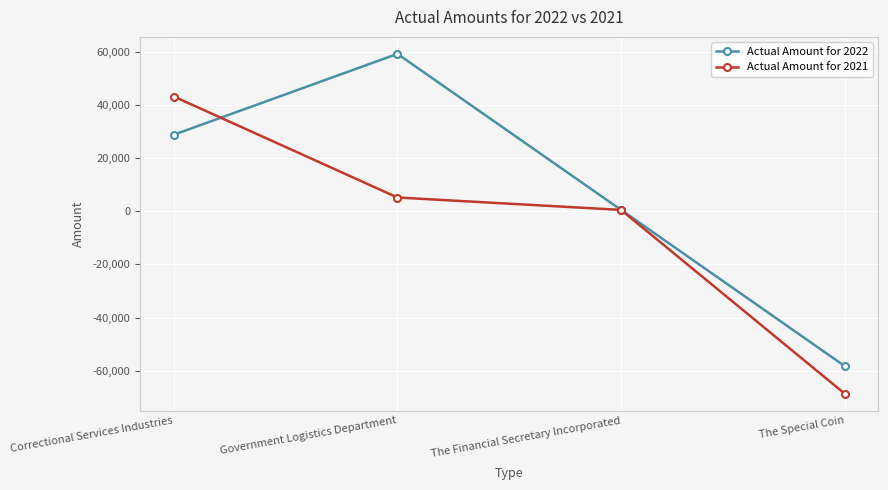

How many data points in Actual Amount for 2021 are less than 5188?

2